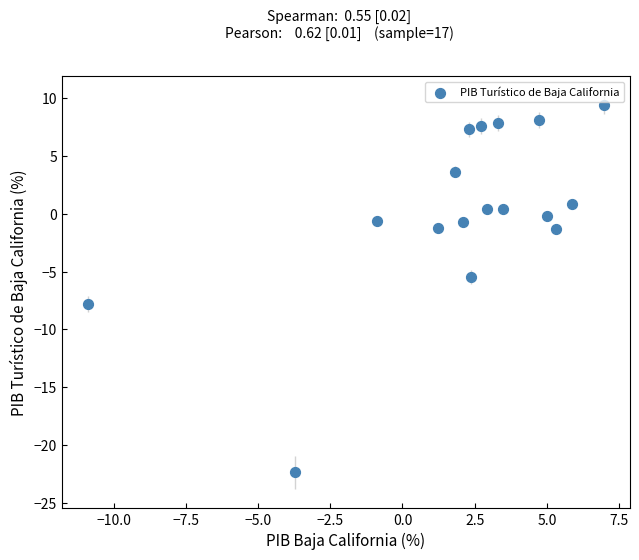

What Y value in the scatter plot is closest to -6?

-5.5